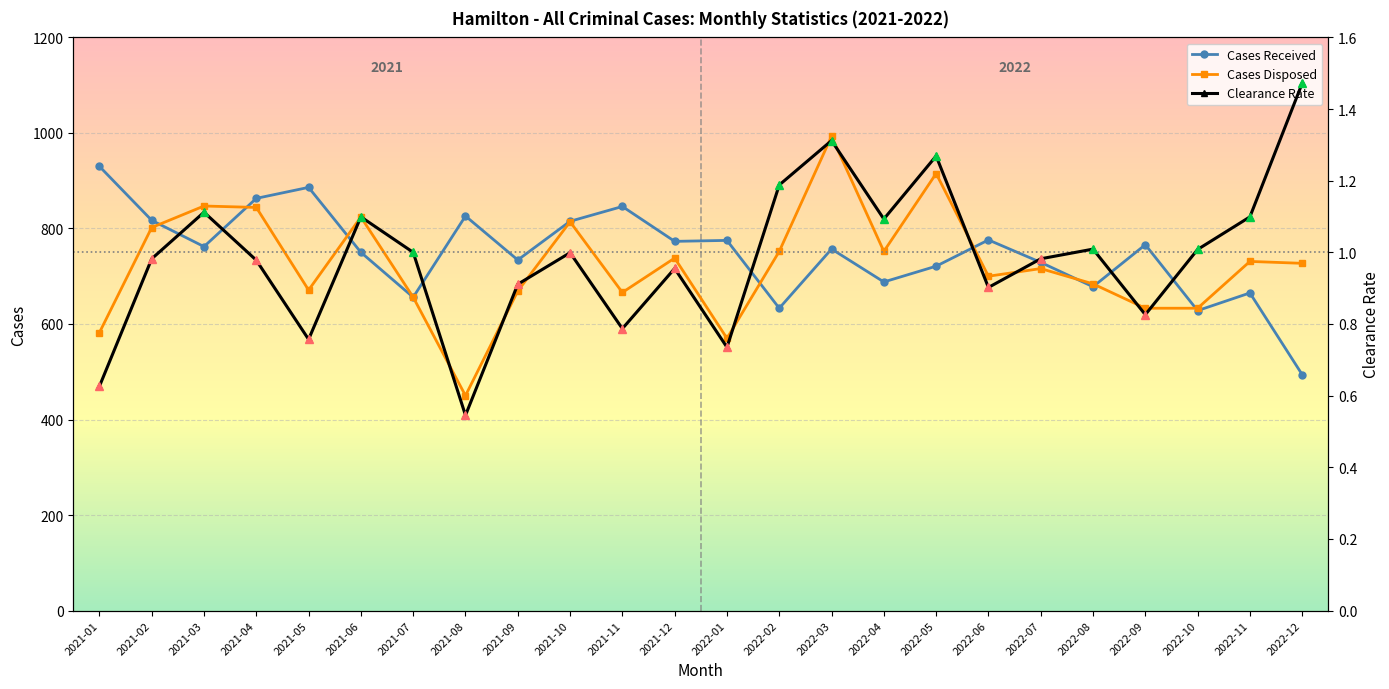

True or false: Clearance Rate and Cases Disposed cross at least once.

False